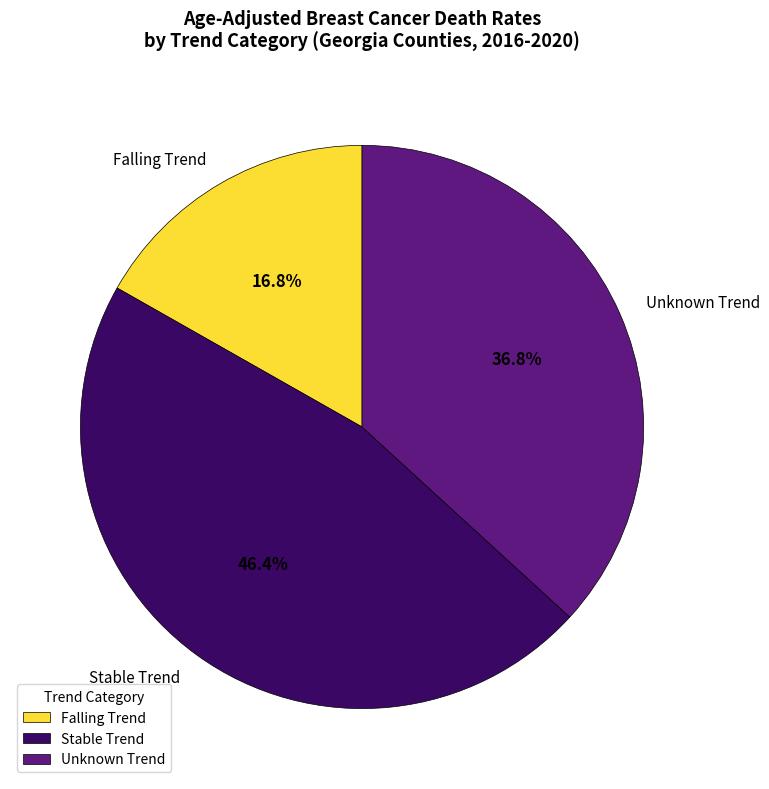

How many segments does this pie chart have?

3